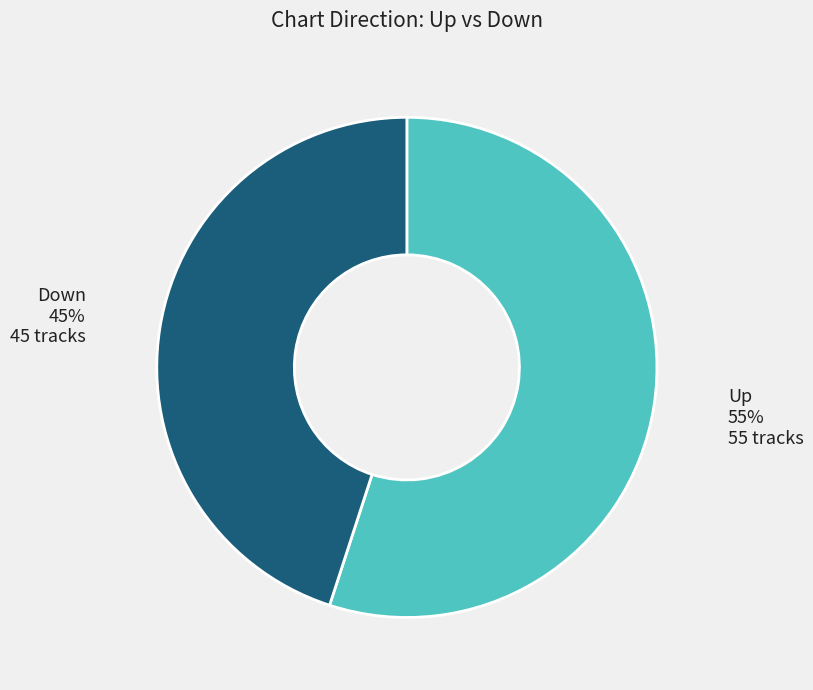

To the nearest percent, what is the average slice percentage?

50%